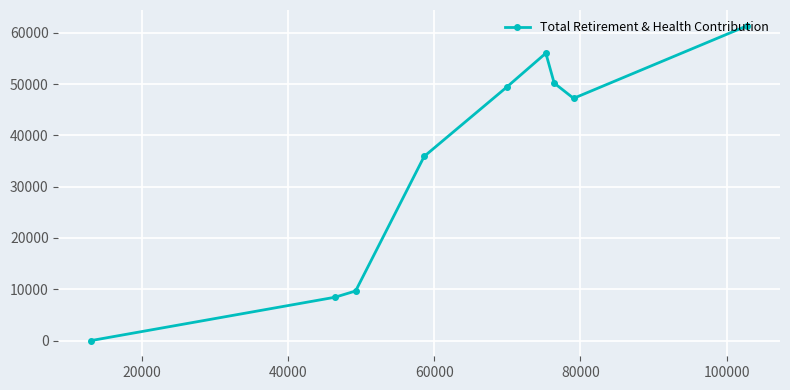

What is the average value?

35359